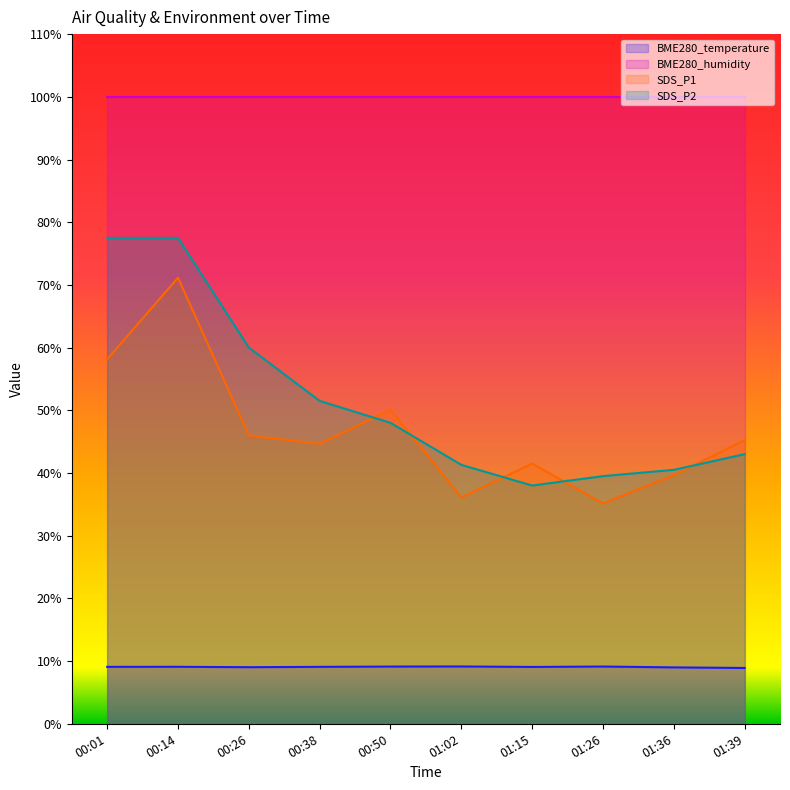

True or false: SDS_P1 and BME280_temperature intersect in this chart.

False